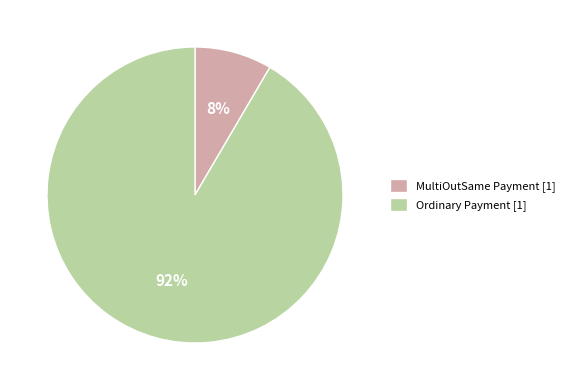

The MultiOutSame Payment slice represents 8% of the pie. True or false?

True